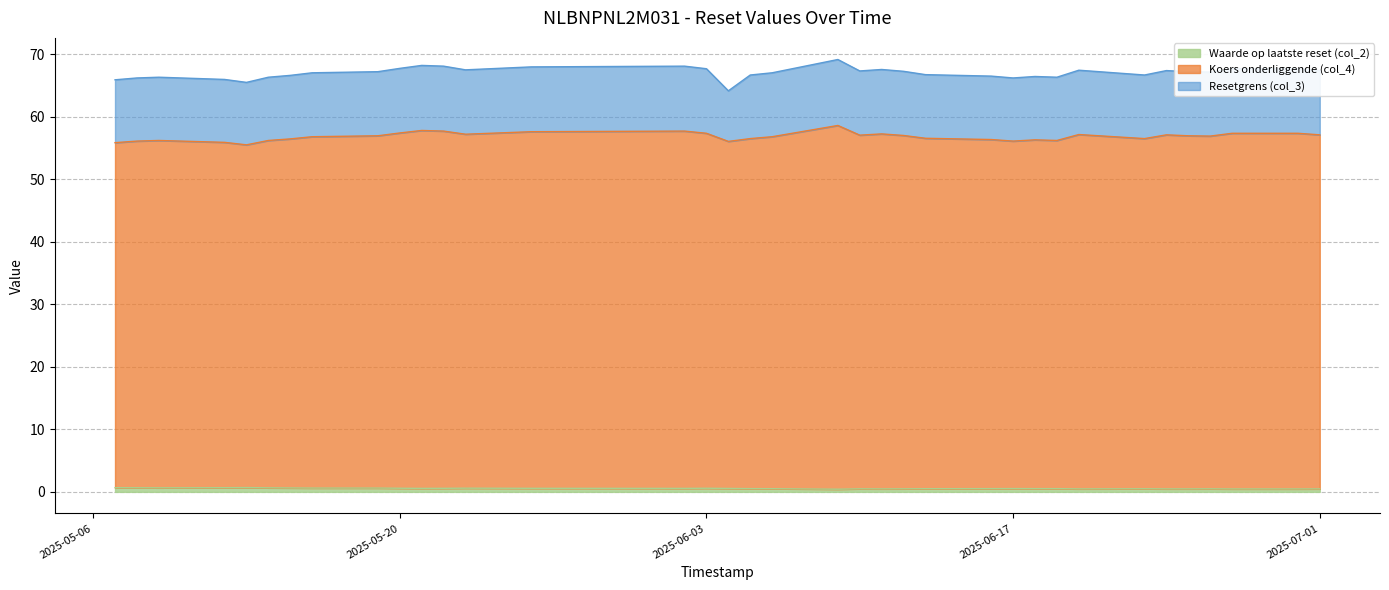

What is the label of the 34th point from the right?

2025-05-09